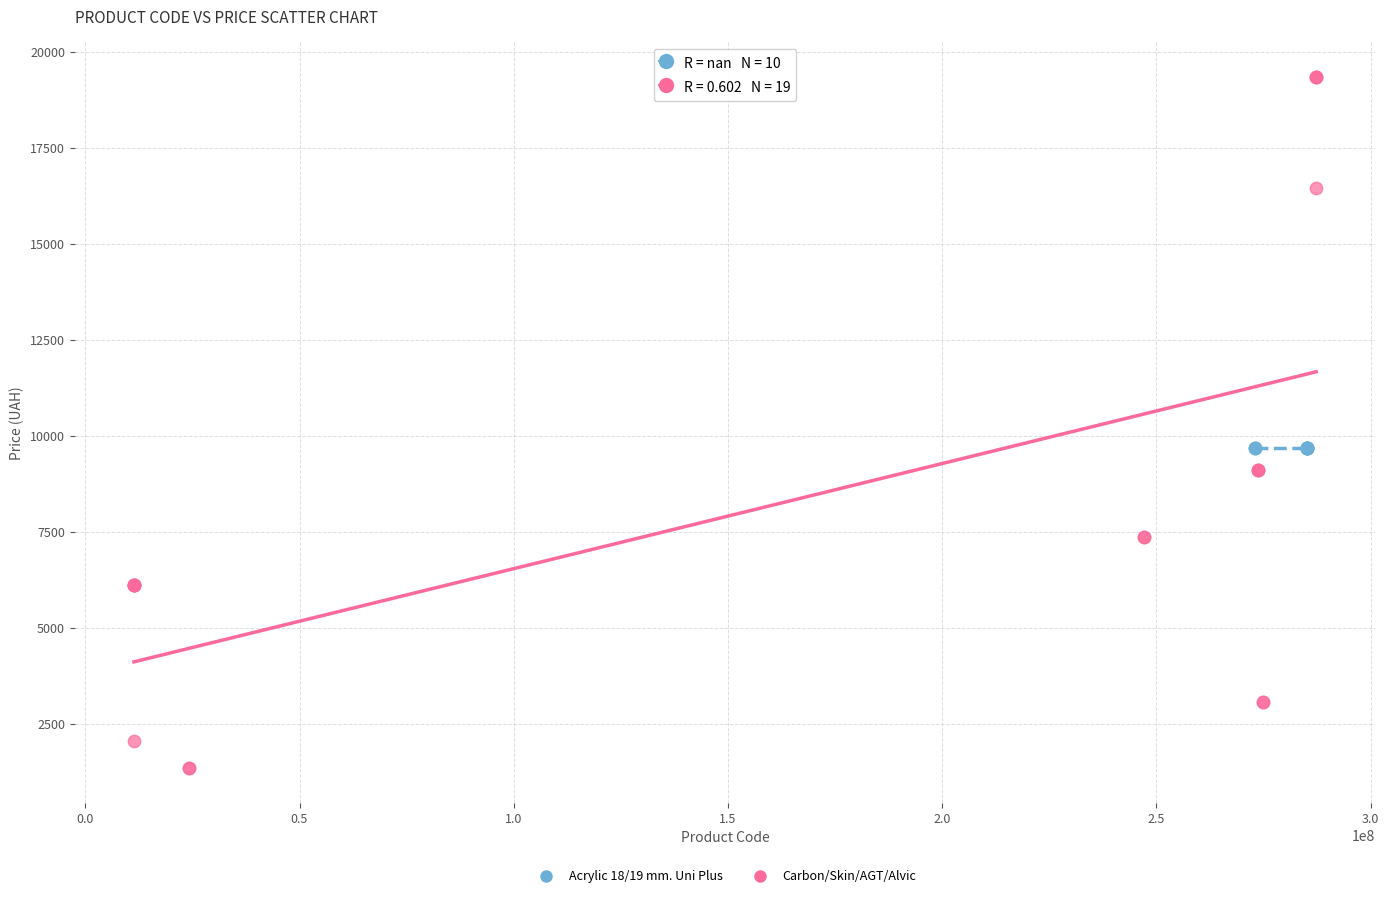

Which series reaches the maximum Y coordinate?

Carbon/Skin/AGT/Alvic